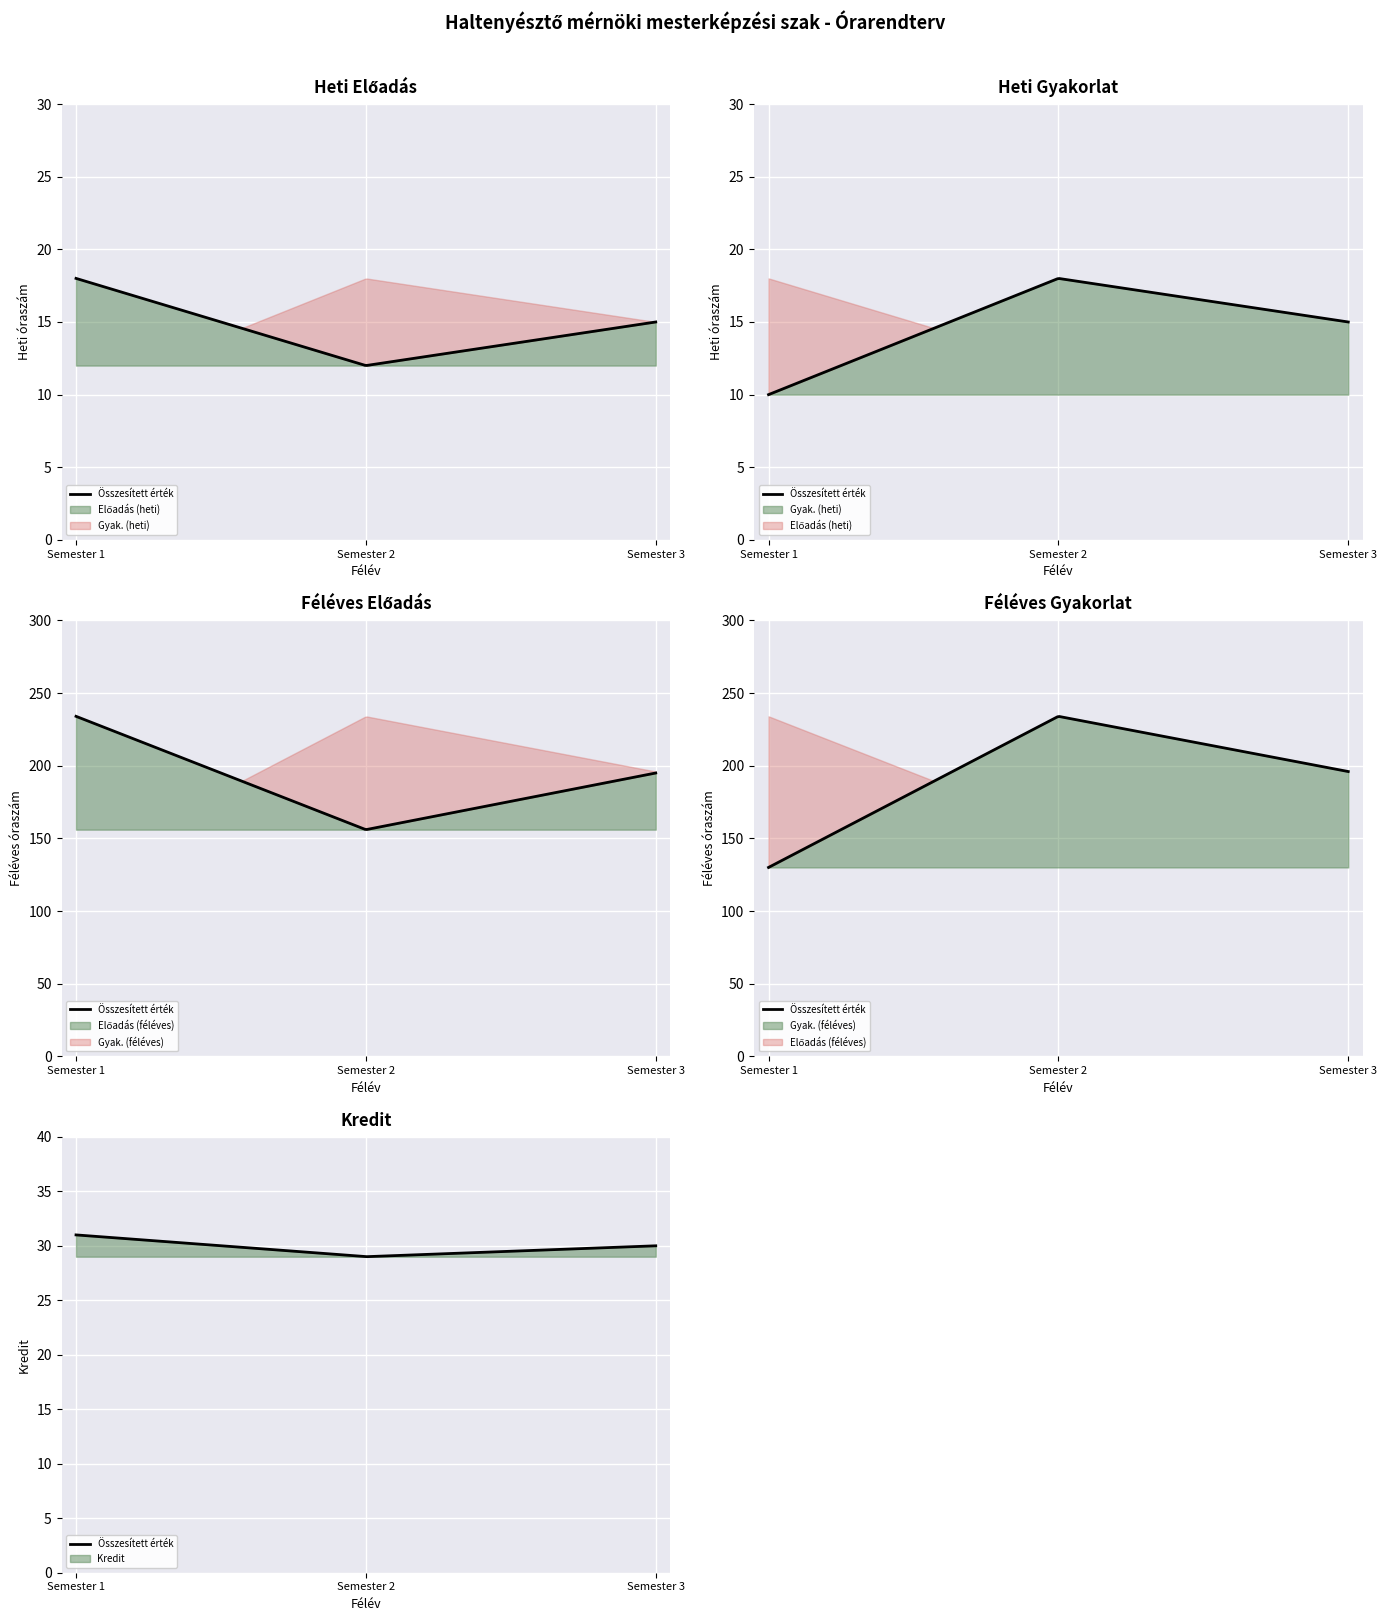

Between 1 and 2, which is larger?

2